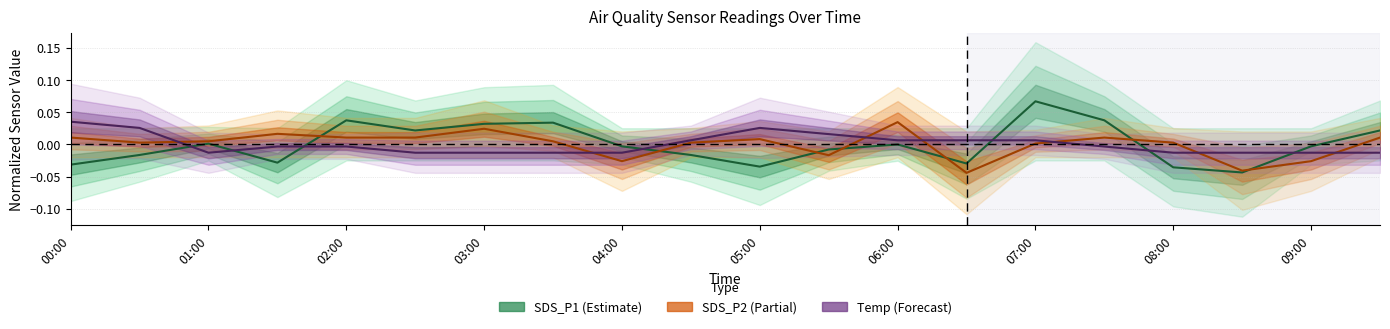

True or false: SDS_P2 and SDS_P1 intersect in this chart.

True